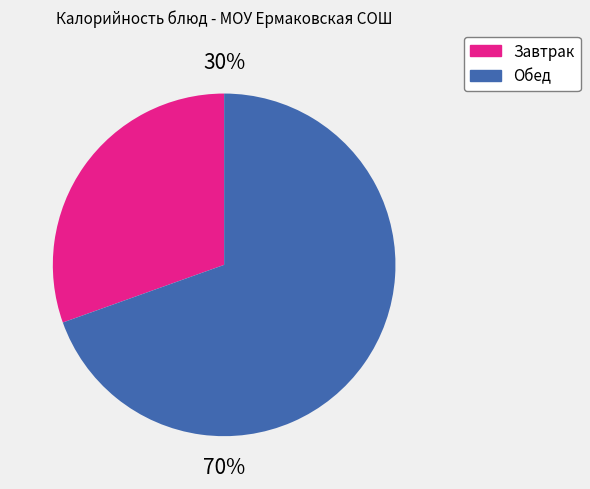

Is there a majority slice in this chart?

Yes